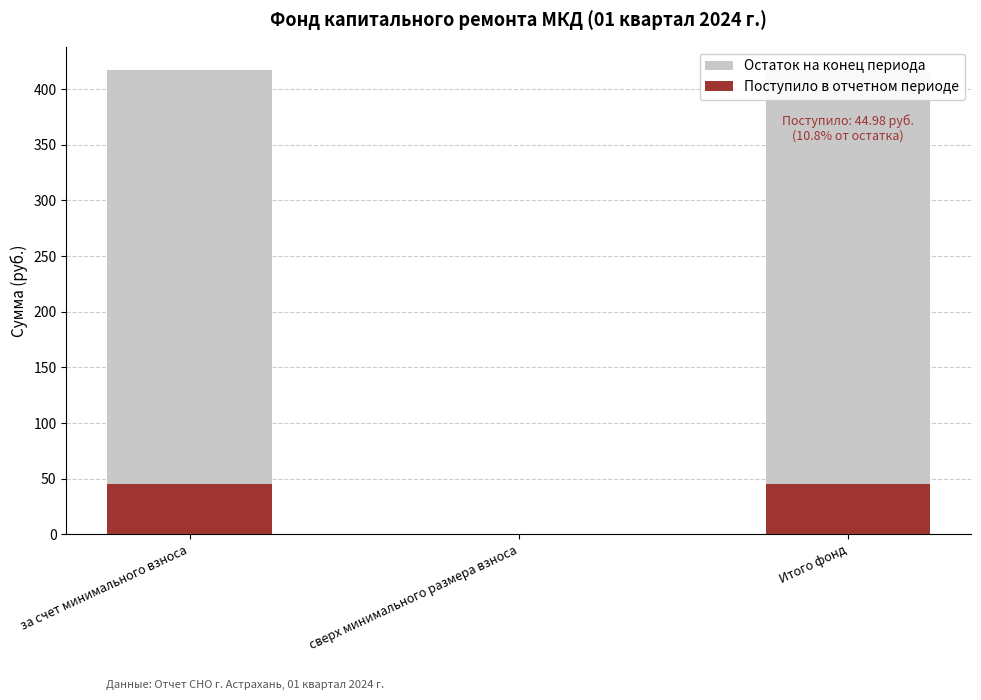

How many bars are there in each group?

2